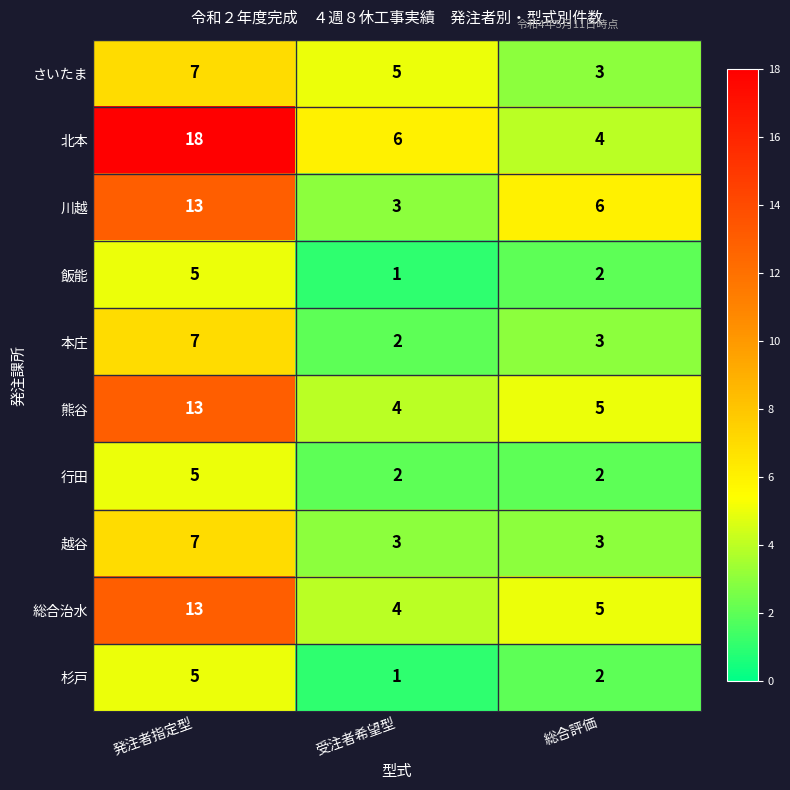

Is the value of 杉戸 at 受注者希望型 greater than the value of 越谷 at 受注者希望型?

No